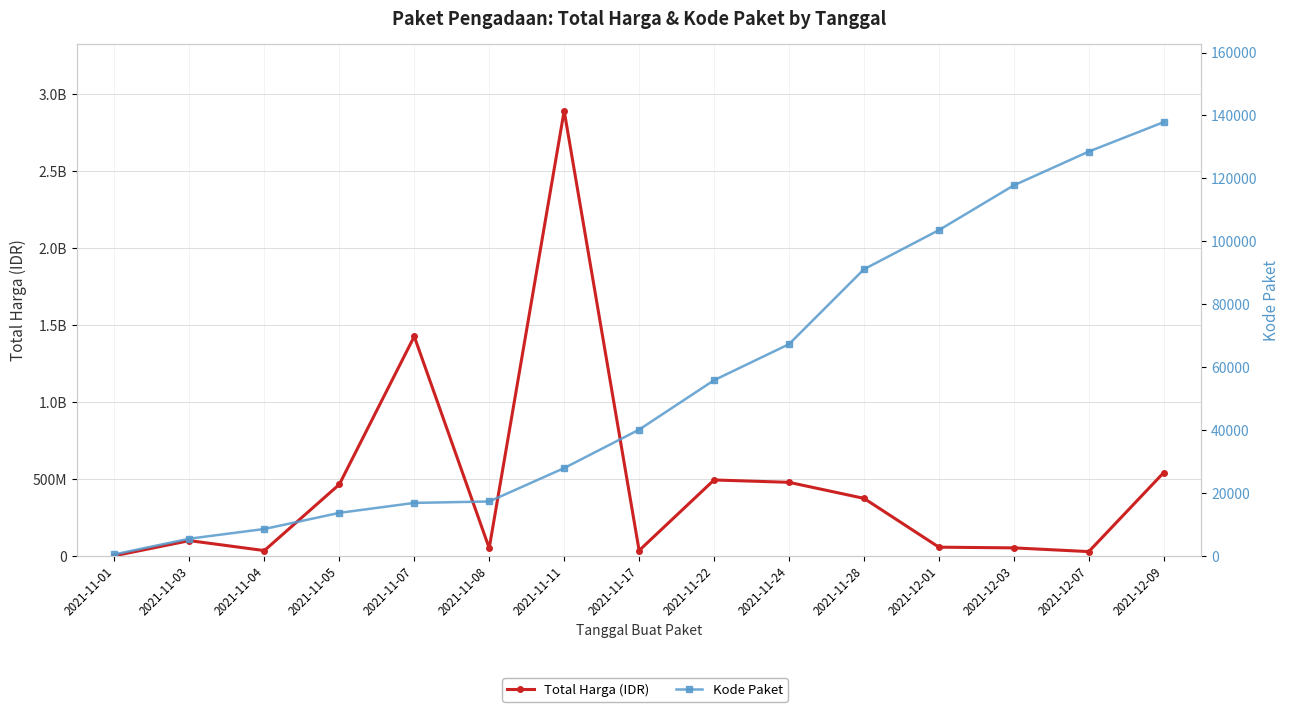

At which label does Total Harga (IDR) first exceed 98772570?

2021-11-05